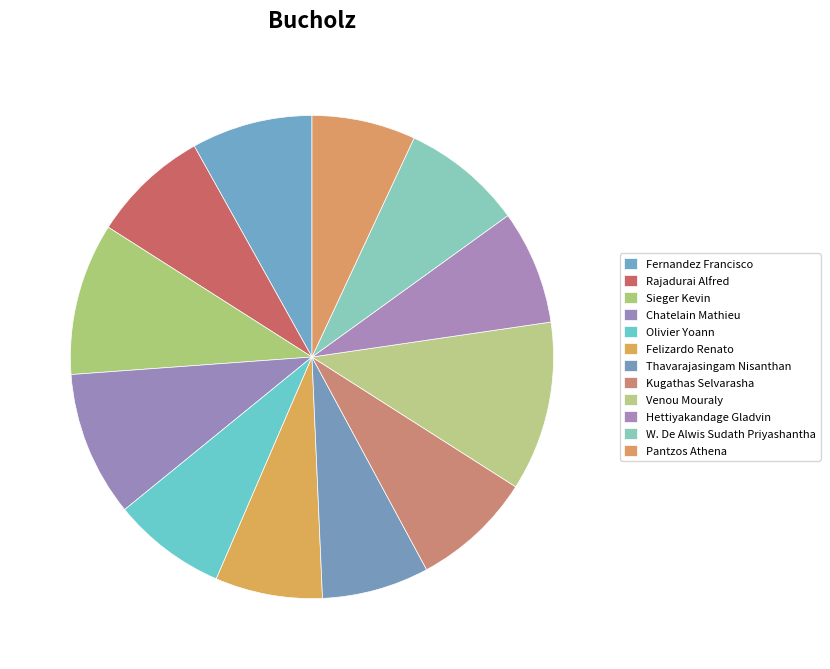

To the nearest percent, what is the average slice percentage?

8%